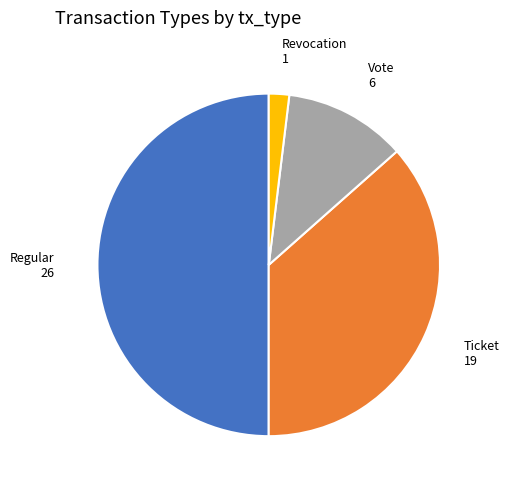

What is the ratio of the value at Ticket to the value at Vote?

3.2